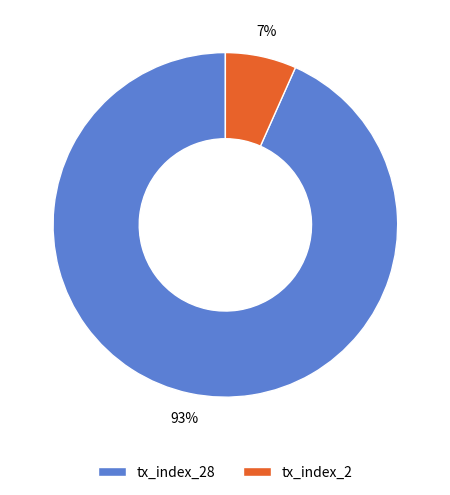

Is there any slice that represents more than half of the pie?

Yes